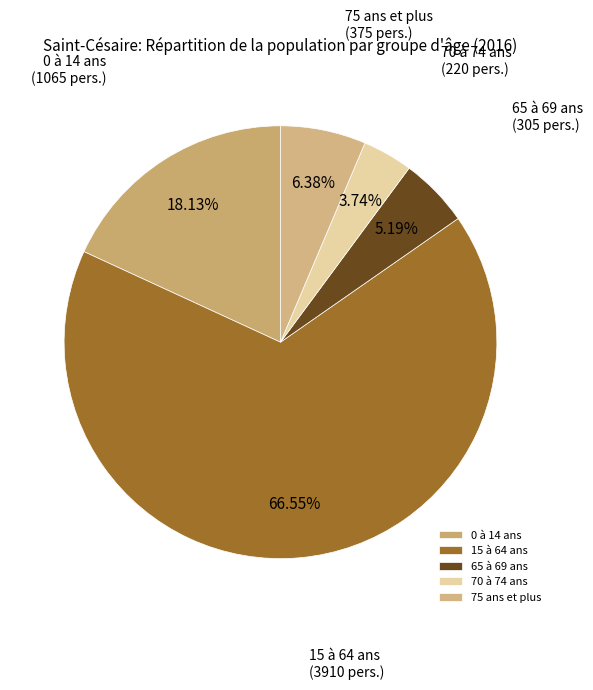

What is the smallest slice in the pie chart?

70 à 74 ans